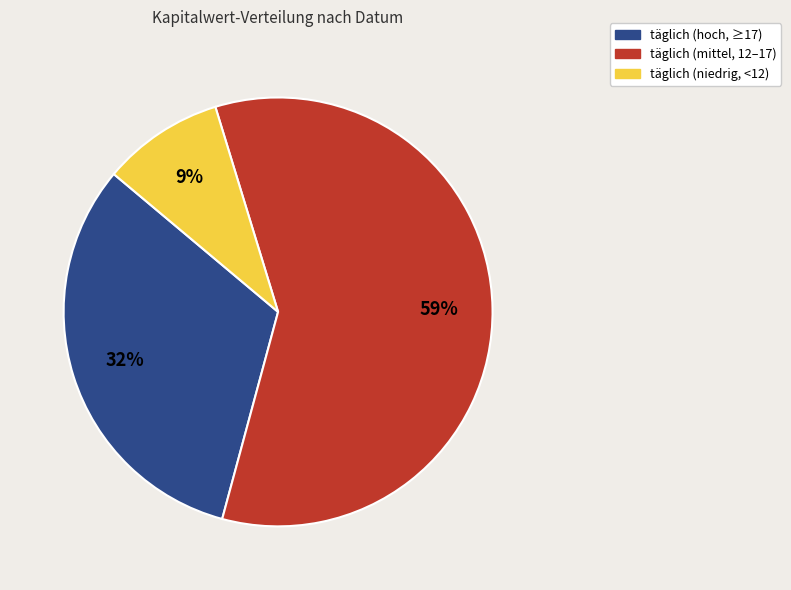

Is there a majority slice in this chart?

Yes